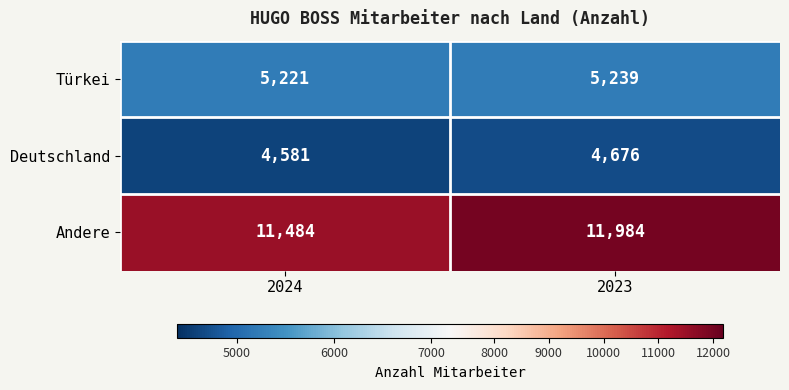

What is the sum of the Andere values at 2024 and 2023?

23468